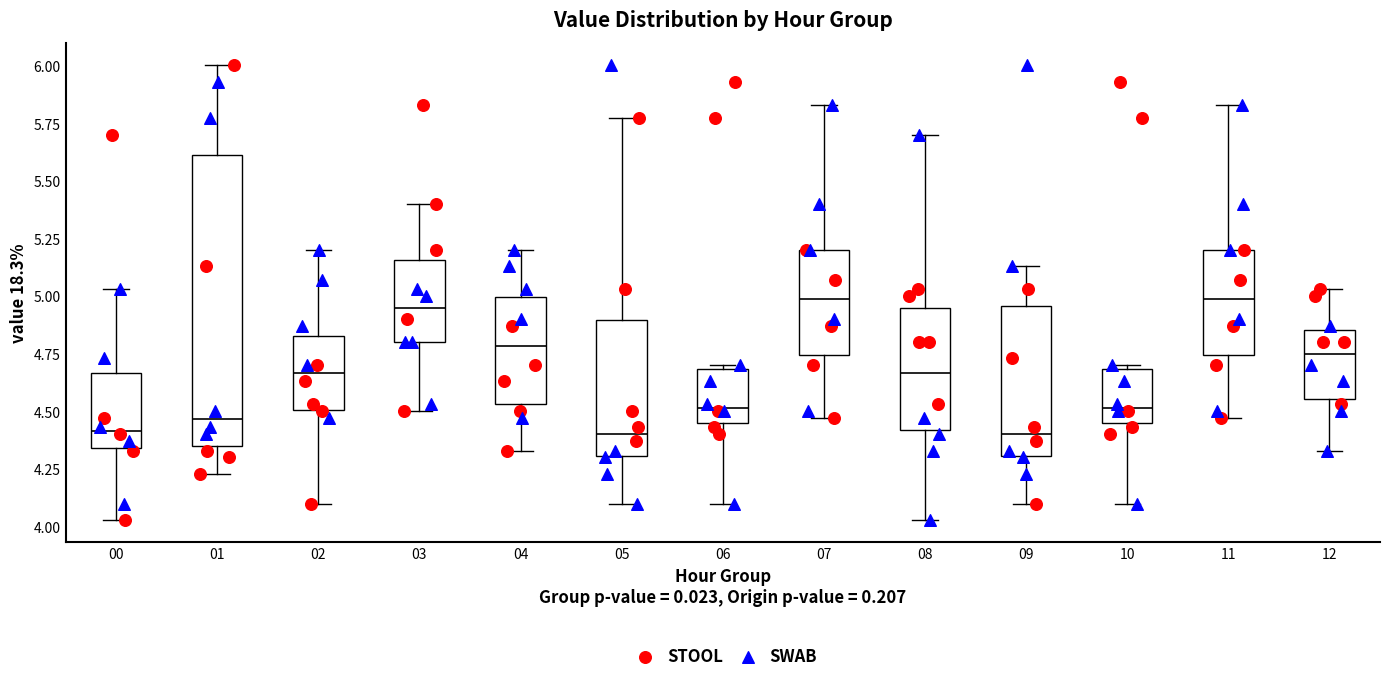

Comparing the boxes themselves (not the whiskers), which one is the tallest?

01